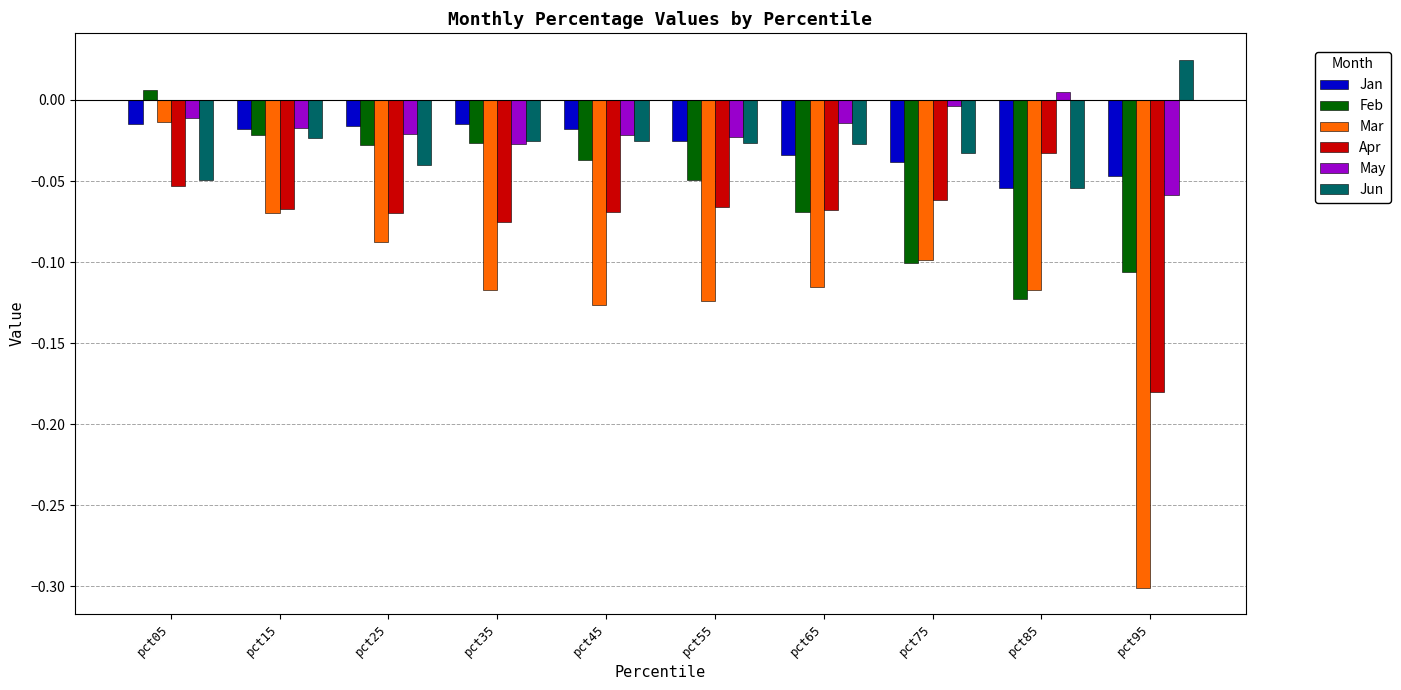

True or false: Jan has a value of -0.1 at pct85.

True